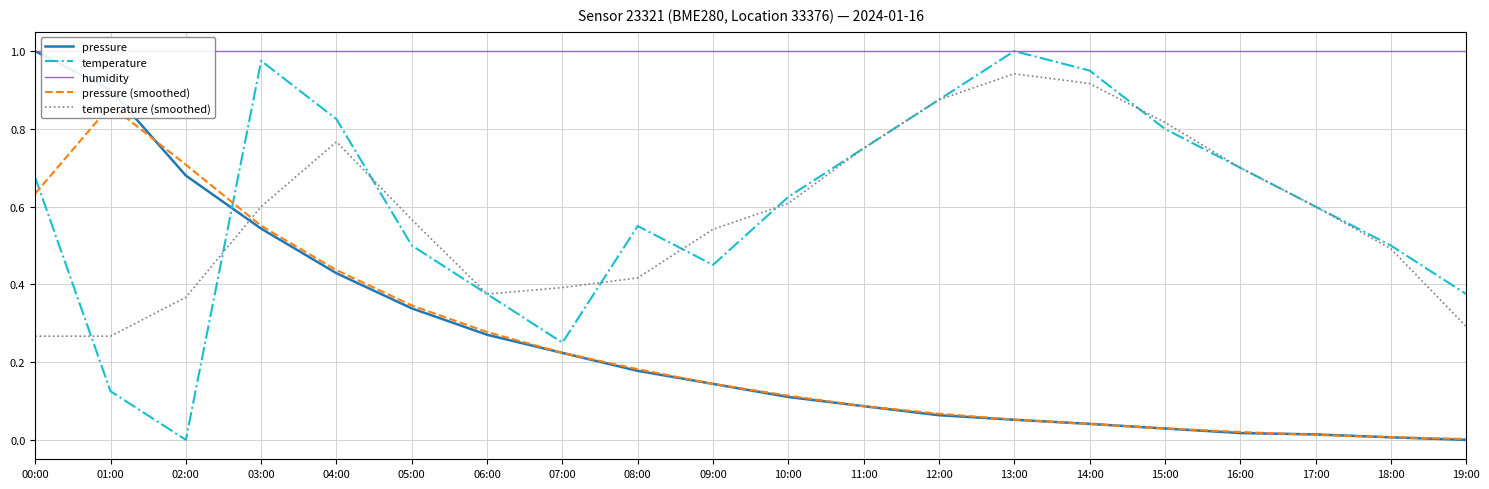

What is the label of the 15th point from the left?

14:00